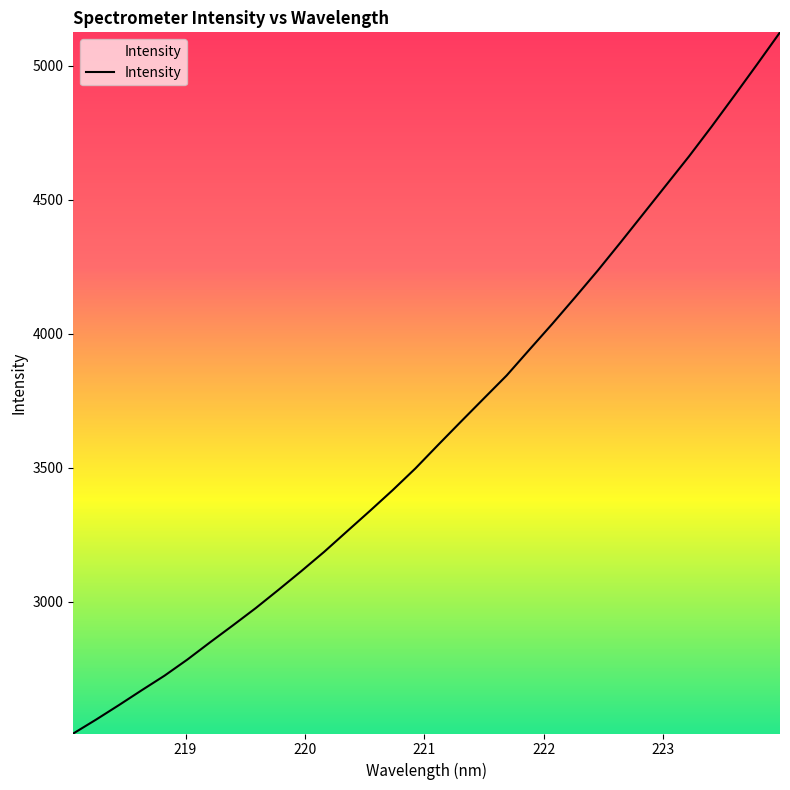

What is the difference between the maximum and minimum values?

2615.4